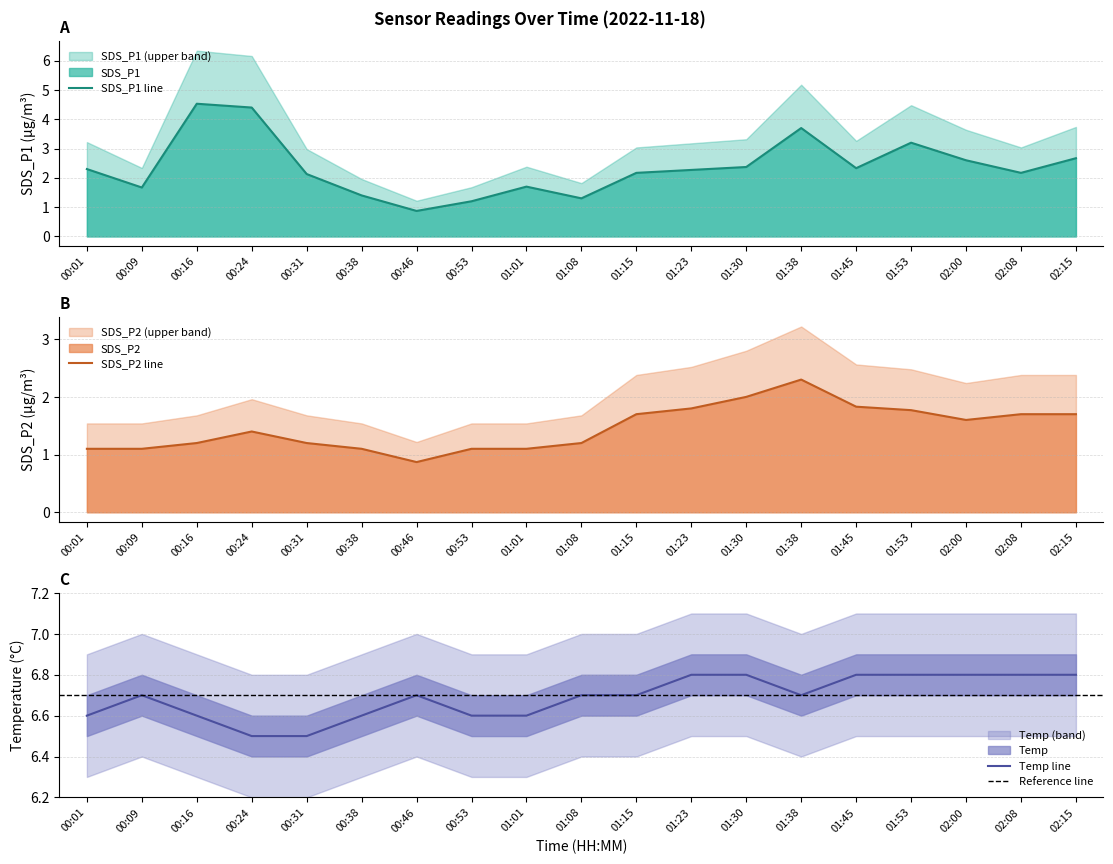

What is the sum of all SDS_P2 values?

27.8